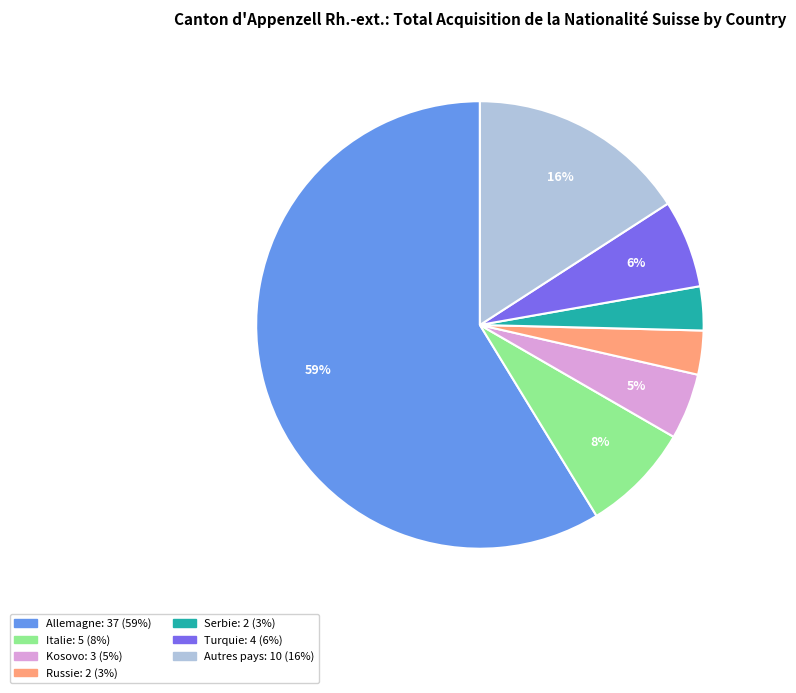

Is there a majority slice in this chart?

Yes